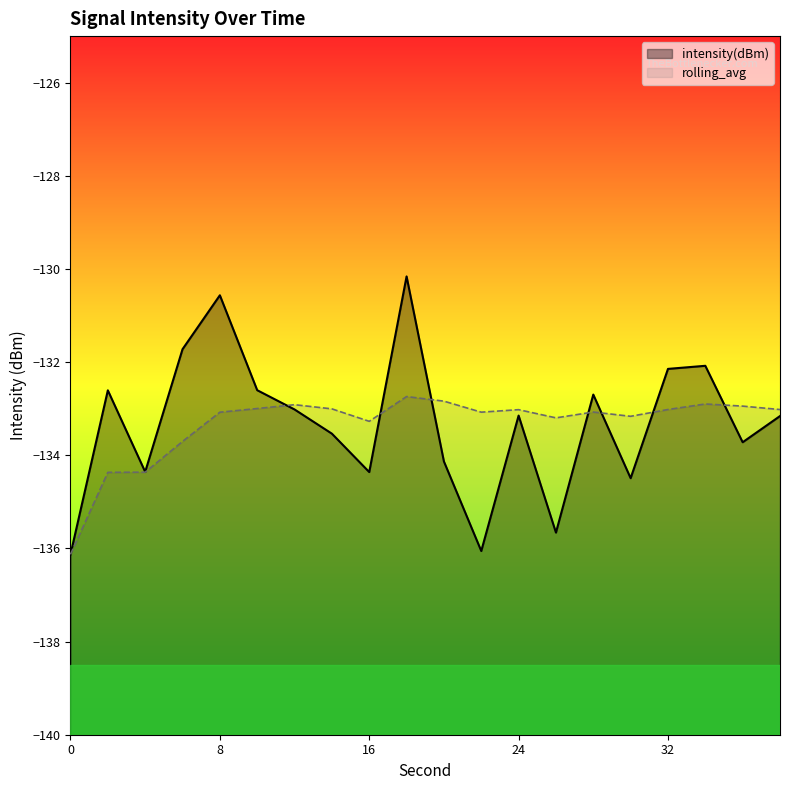

At 22, list the series in order from largest to smallest.

rolling_avg, intensity(dBm)